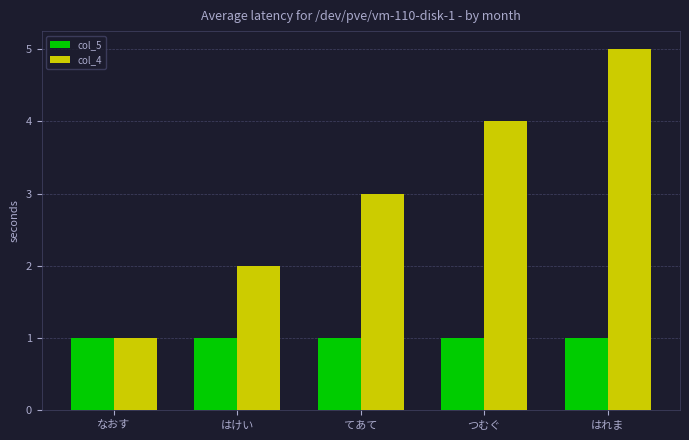

What is the difference between the col_4 values at なおす and はけい?

1